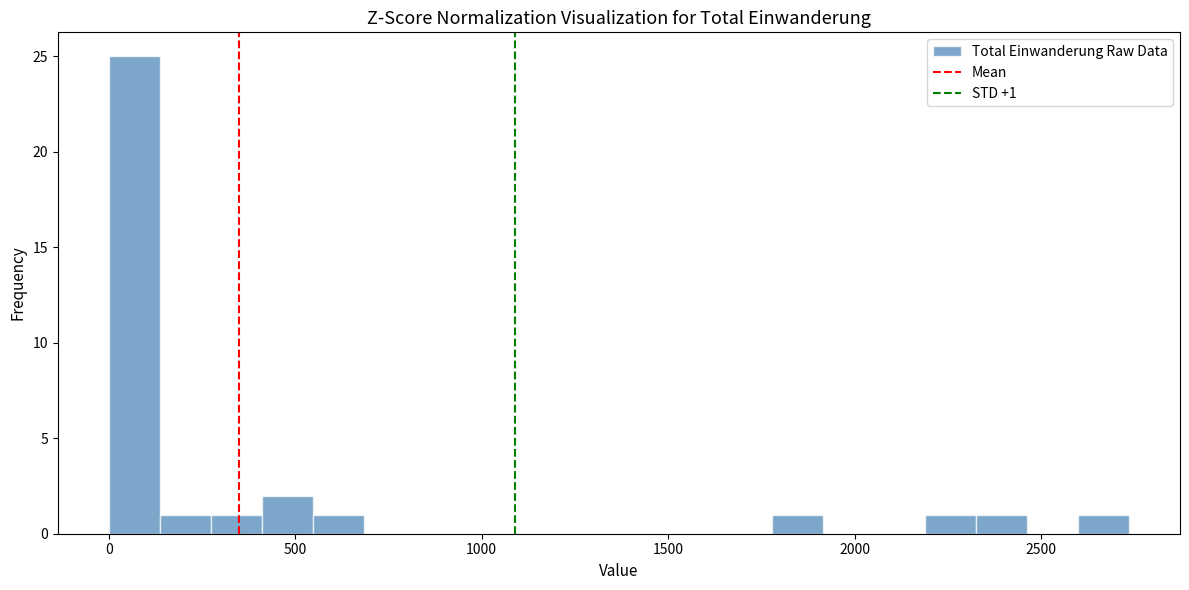

Read against the x-axis, roughly where is the centre of the tallest bar?

50